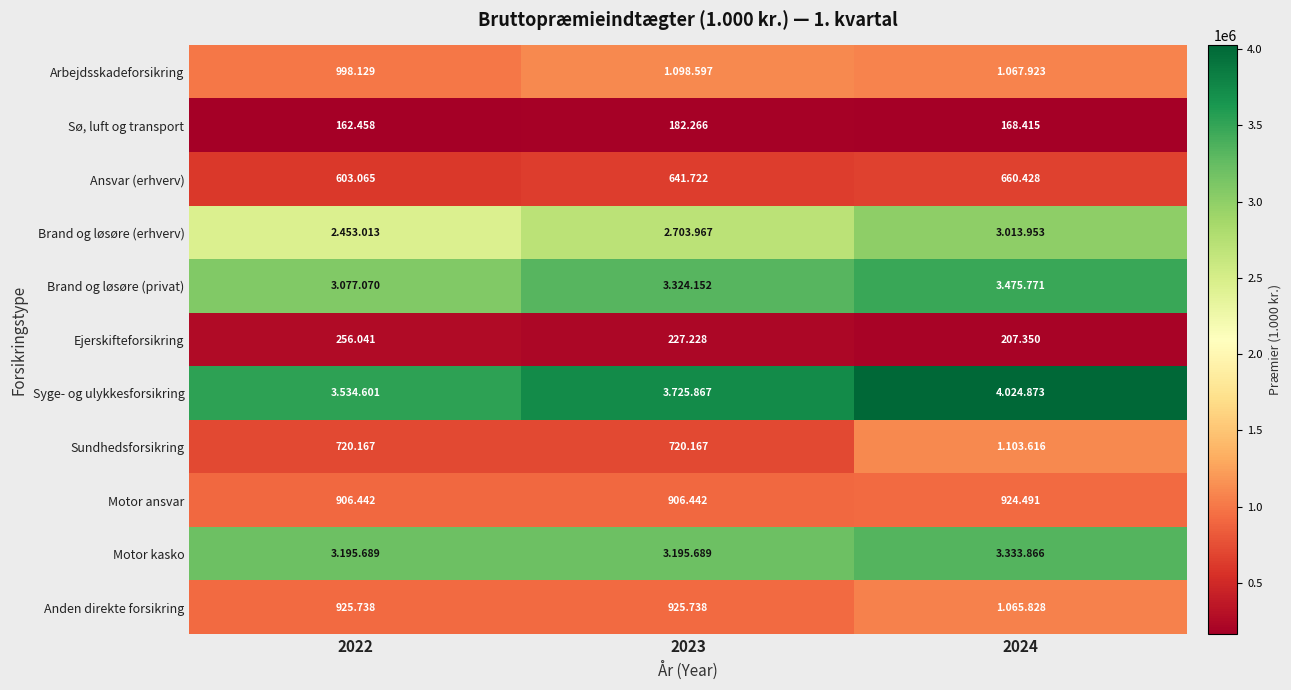

What is the sum of all Sundhedsforsikring values?

2543950